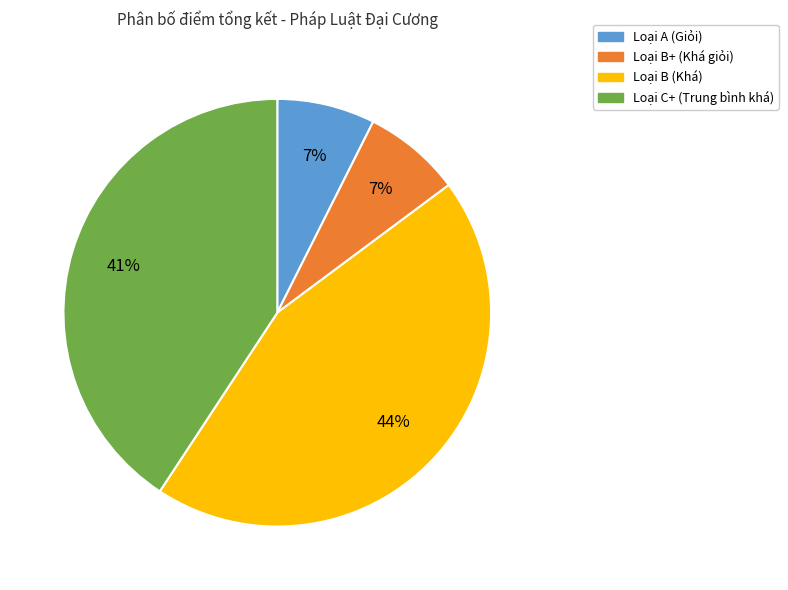

To the nearest percent, what is the average slice percentage?

25%